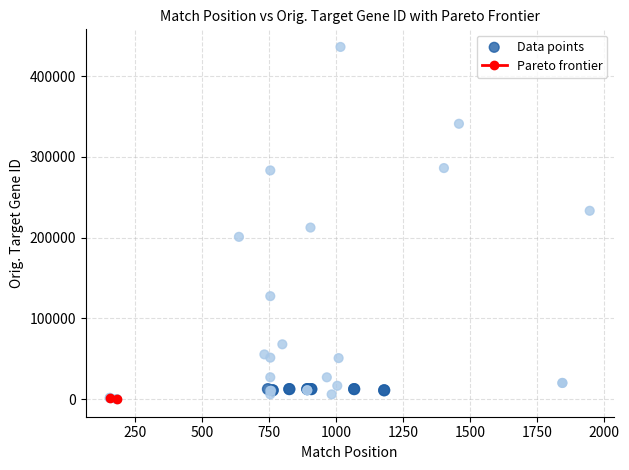

What Y value in the scatter plot is closest to 218063?

212439